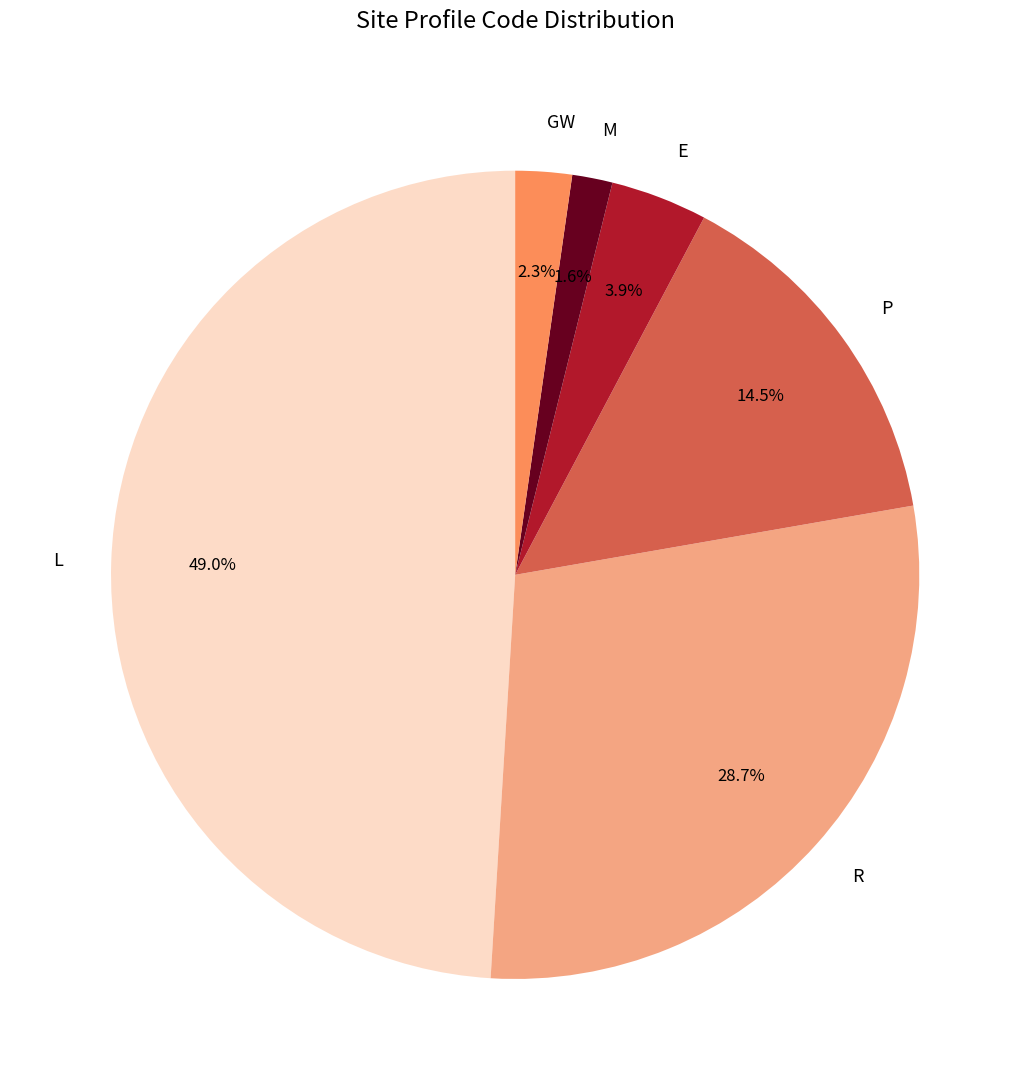

Which slice is the smallest?

M